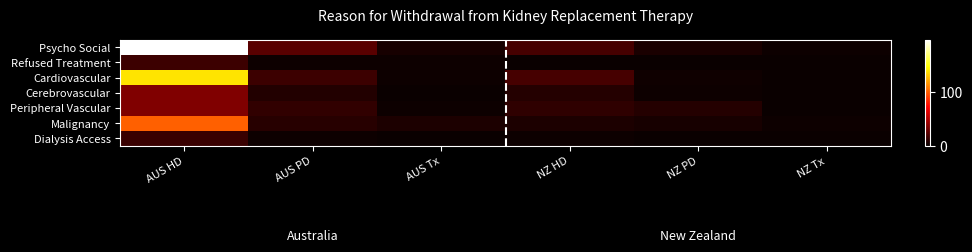

Rank the series by their maximum value, from highest to lowest.

Psycho Social, Cardiovascular, Malignancy, Cerebrovascular, Peripheral Vascular, Refused Treatment, Dialysis Access